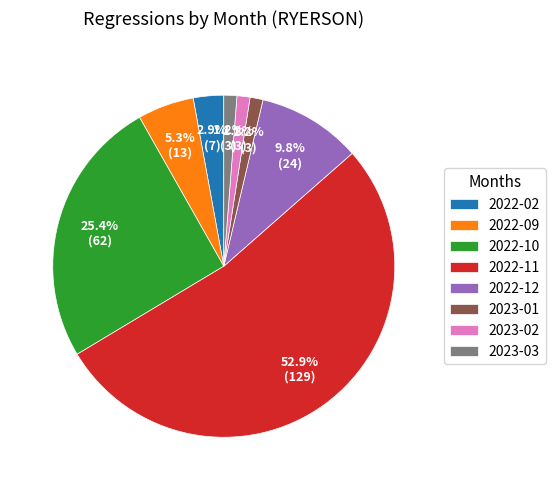

Which has a higher value, 2023-02 or 2022-02?

2022-02